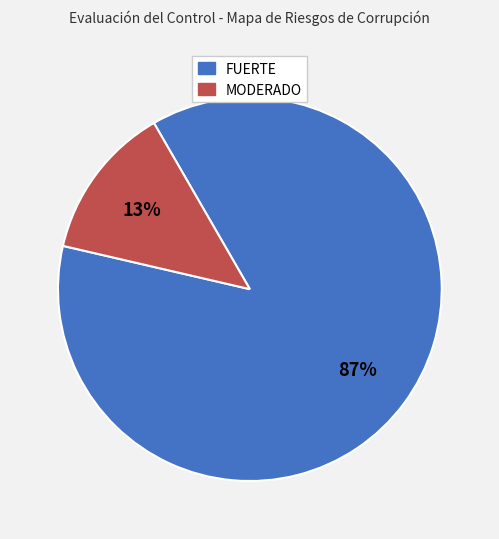

The FUERTE slice represents 87% of the pie. True or false?

True